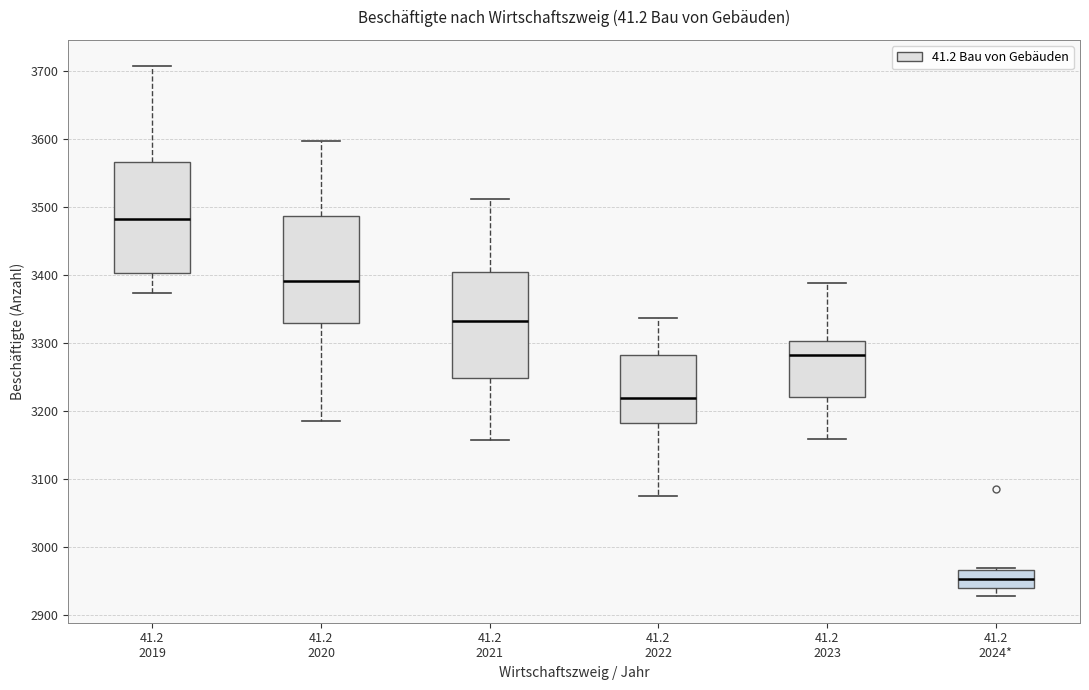

Which box's median line is the lowest?

41.2 2024*